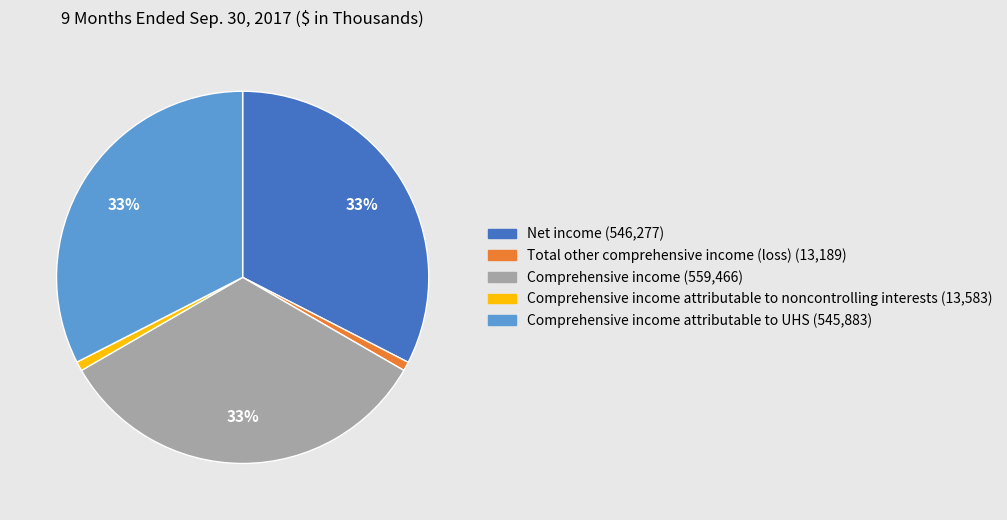

What percentage is the Total other comprehensive income (loss) (13,189) slice, to the nearest percent?

1%